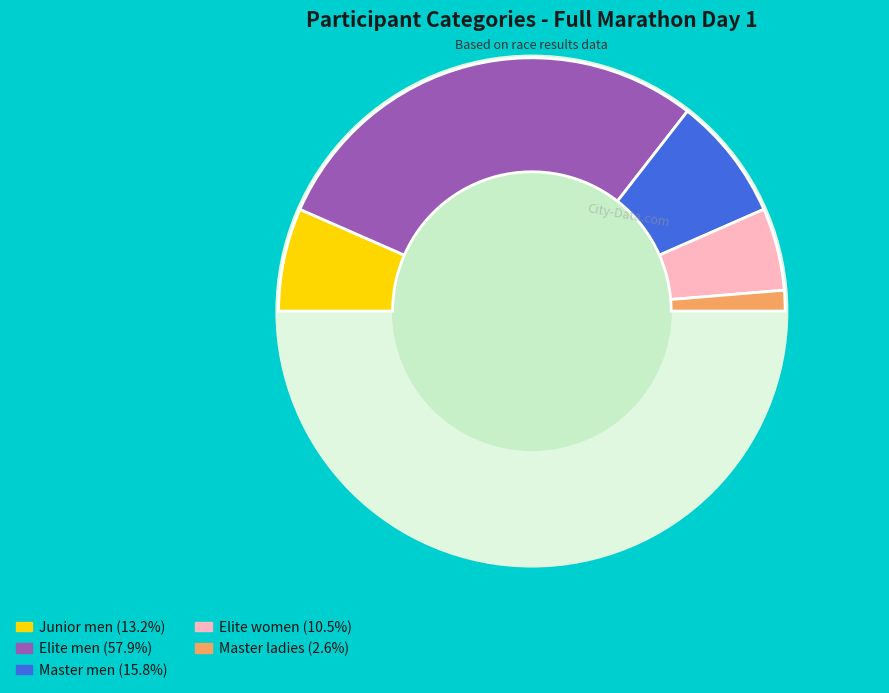

Which category has the smallest portion of the pie?

Master ladies